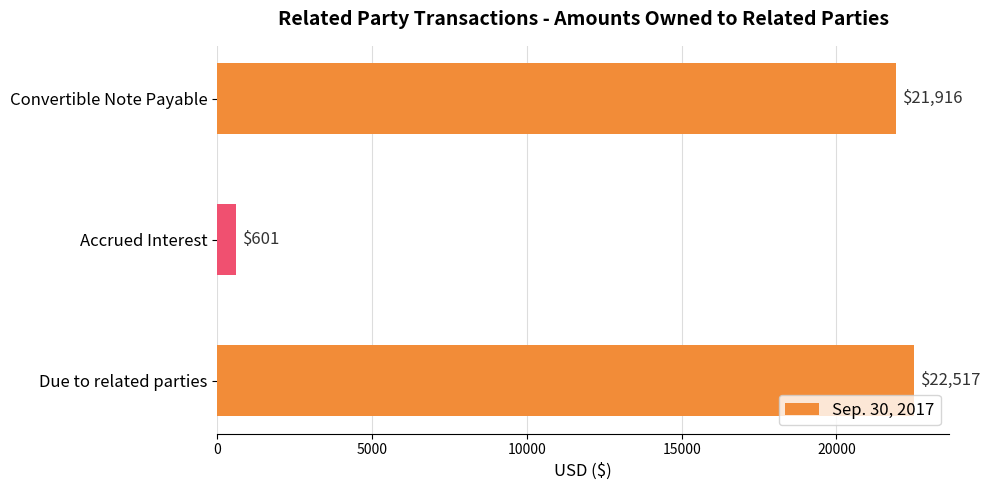

Are the bars horizontal?

Yes